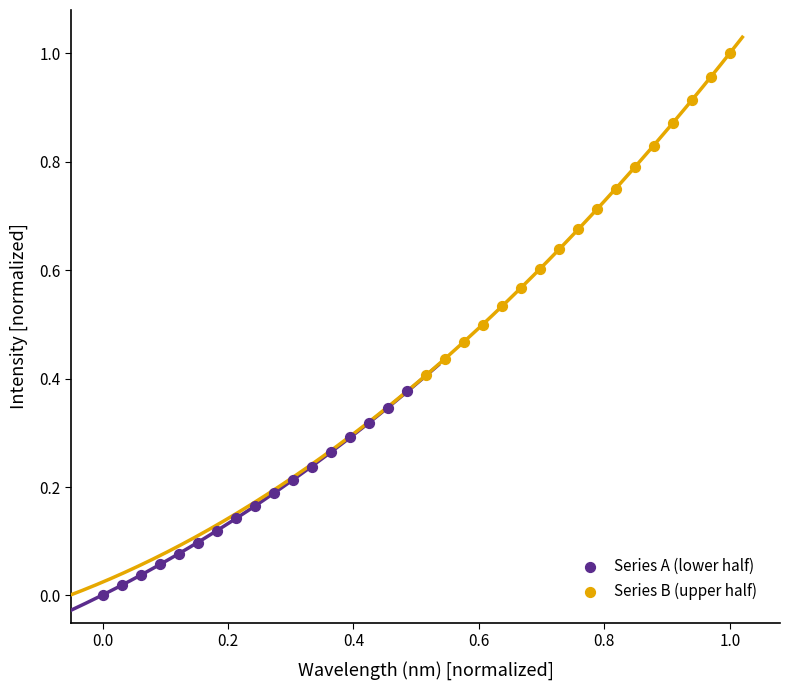

Which series contains the highest Y value?

Series B (upper half)